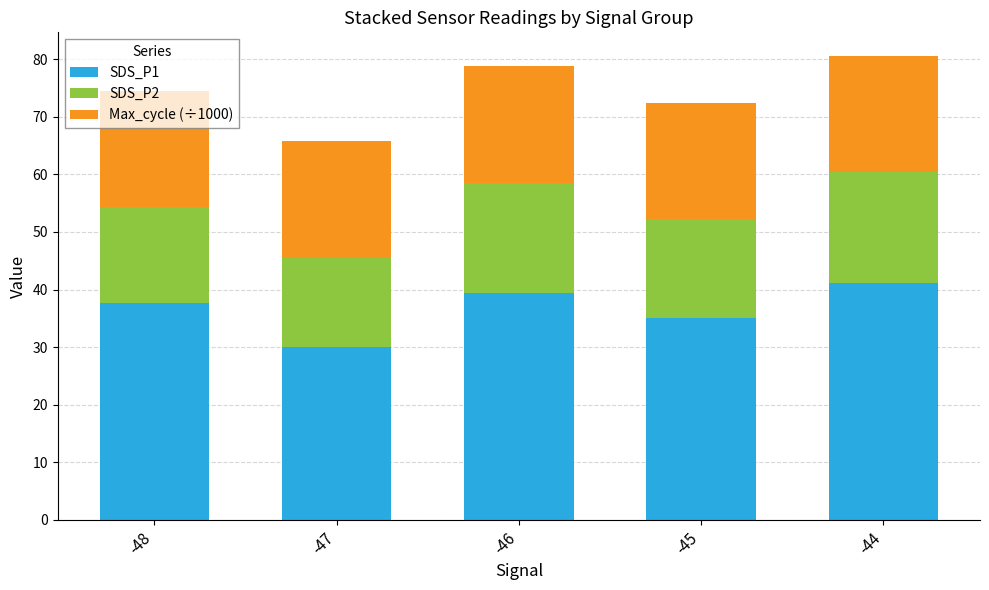

What is the lowest value of the SDS_P1 series?

30.1